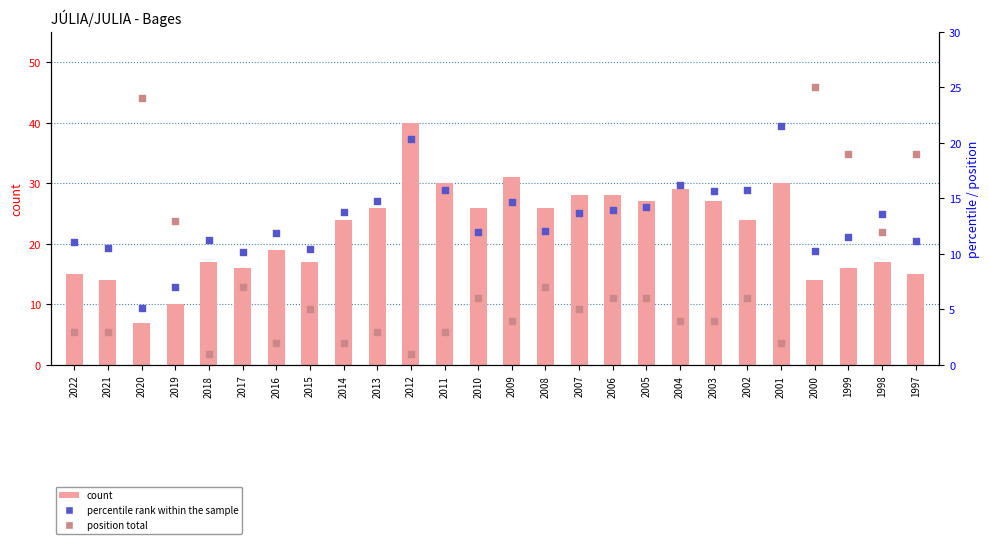

Which series has the largest total across all categories?

count